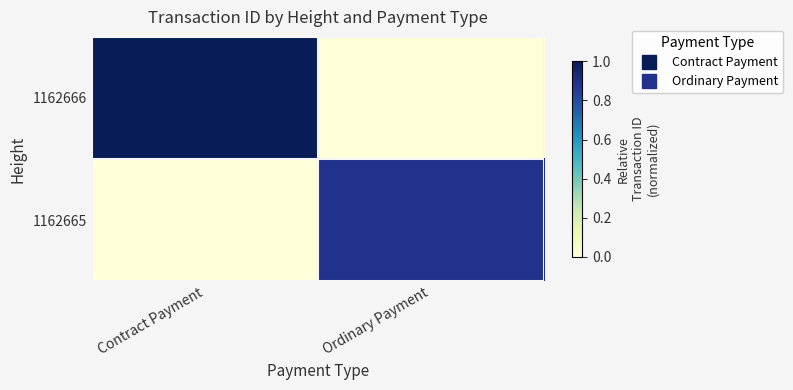

Reading left to right, what are all the values shown in this chart?

1162666: Contract Payment=1.0	Ordinary Payment=0.0
1162665: Contract Payment=0.0	Ordinary Payment=0.9